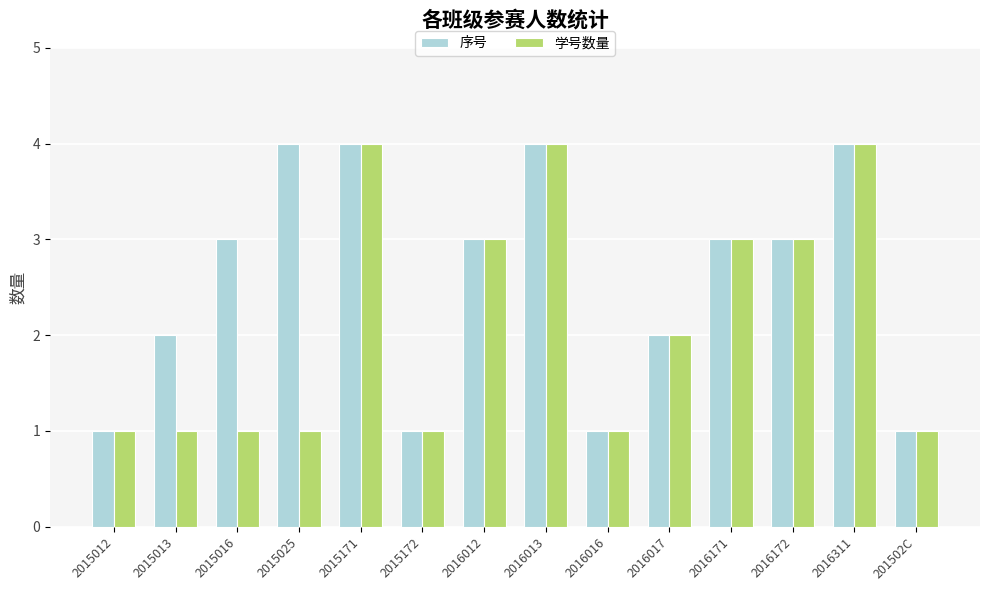

Is the value of 序号 at 2015013 greater than the value of 学号数量 at 201502C?

Yes